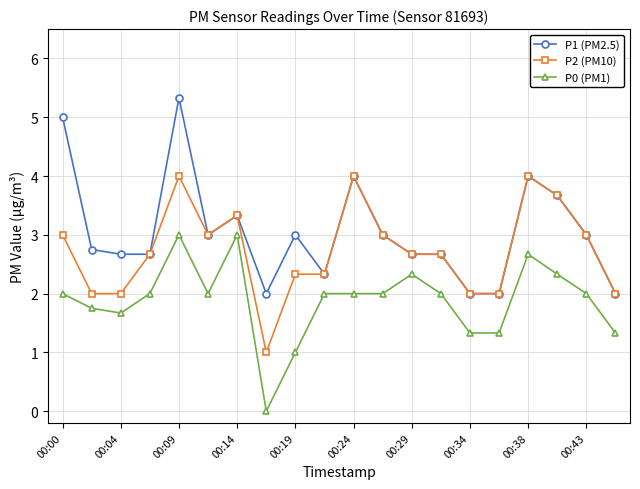

True or false: P1 (PM2.5) and P0 (PM1) cross at least once.

False